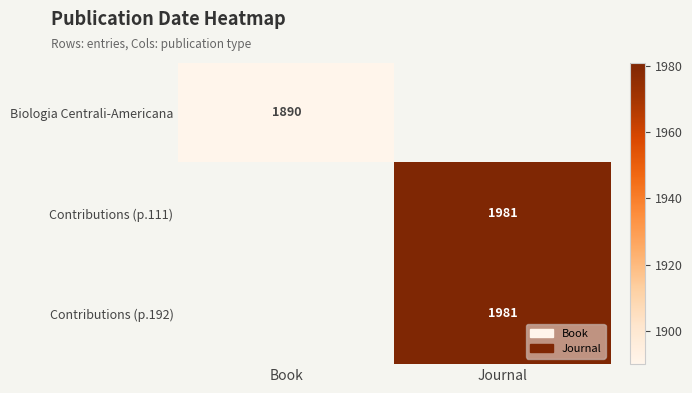

The value of Contributions (p.192) at Journal is 2671. True or false?

False